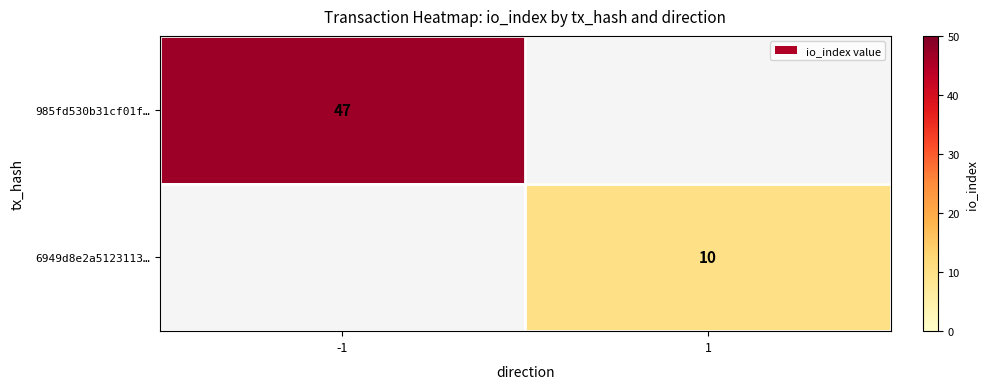

The 985fd530b31cf01f… series shows 72 at -1. True or false?

False